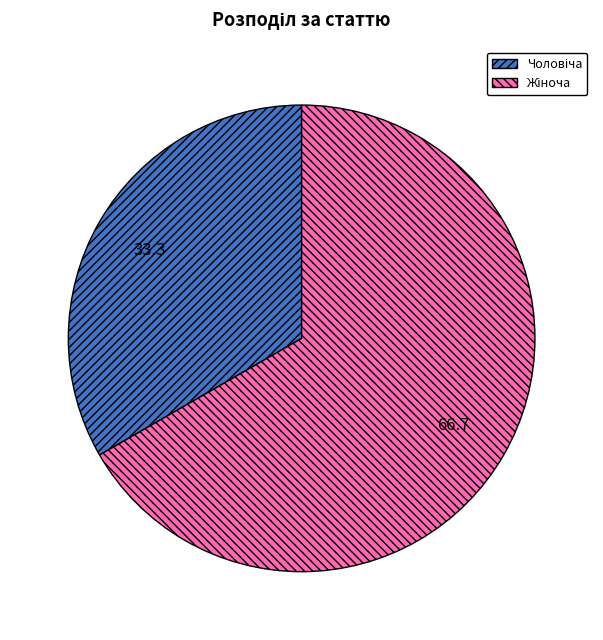

Is there any slice that represents more than half of the pie?

Yes